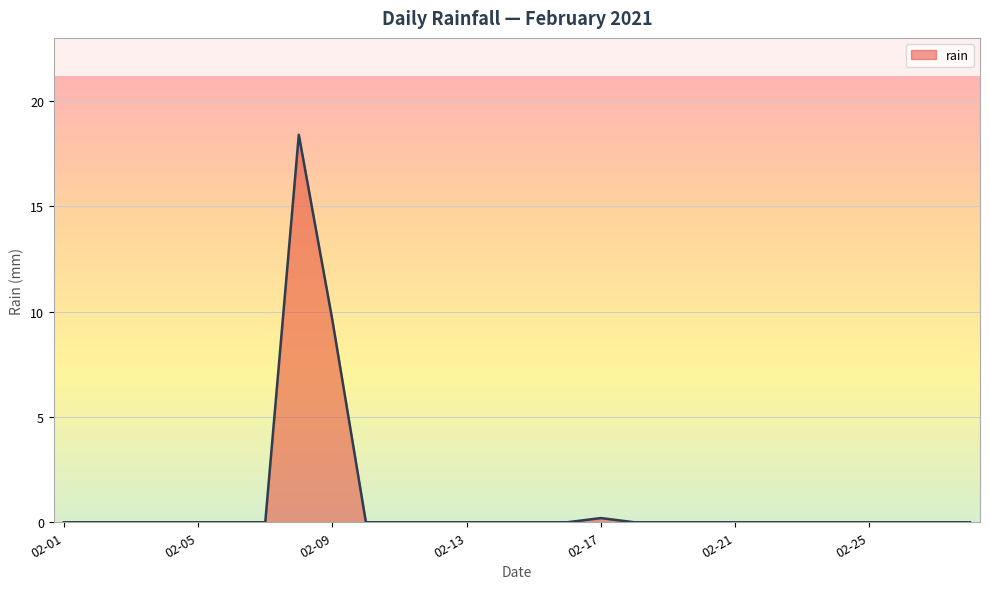

What is the difference between the maximum and minimum values?

18.4